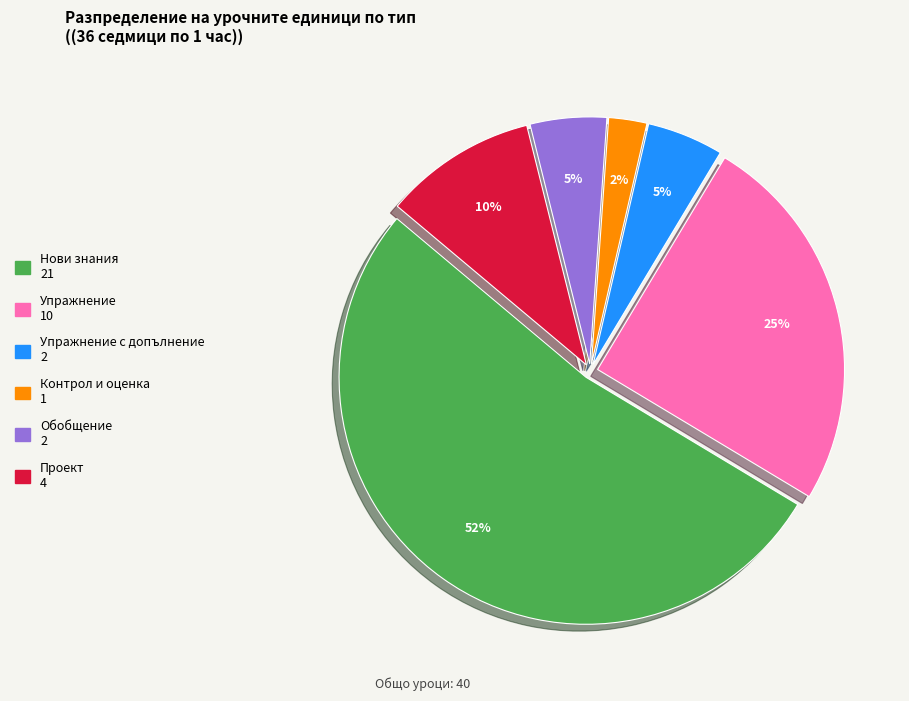

Is there a majority slice in this chart?

Yes